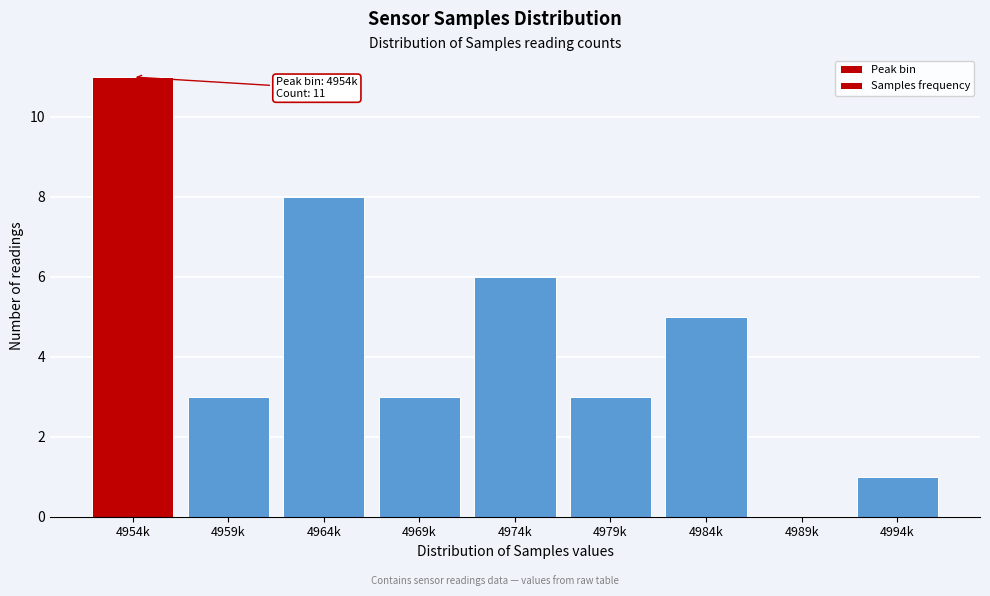

Reading right to left, list all the values displayed in this chart.

4994k=1	4989k=0	4984k=5	4979k=3	4974k=6	4969k=3	4964k=8	4959k=3	4954k=11